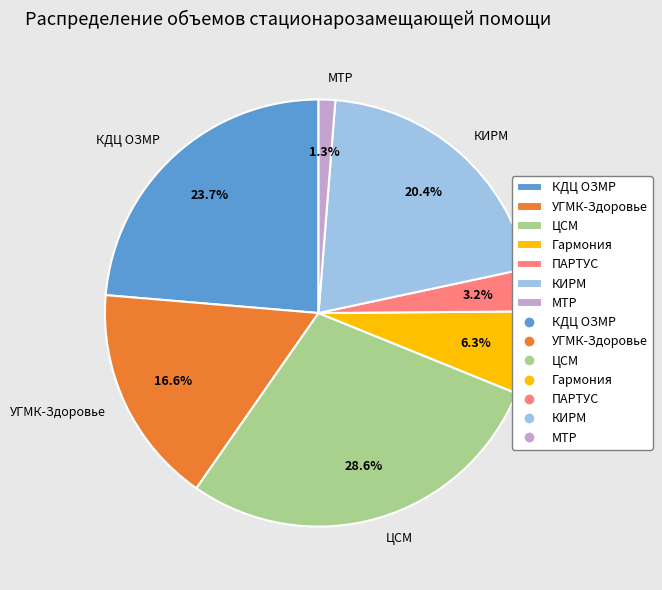

Does any single category account for the majority?

No